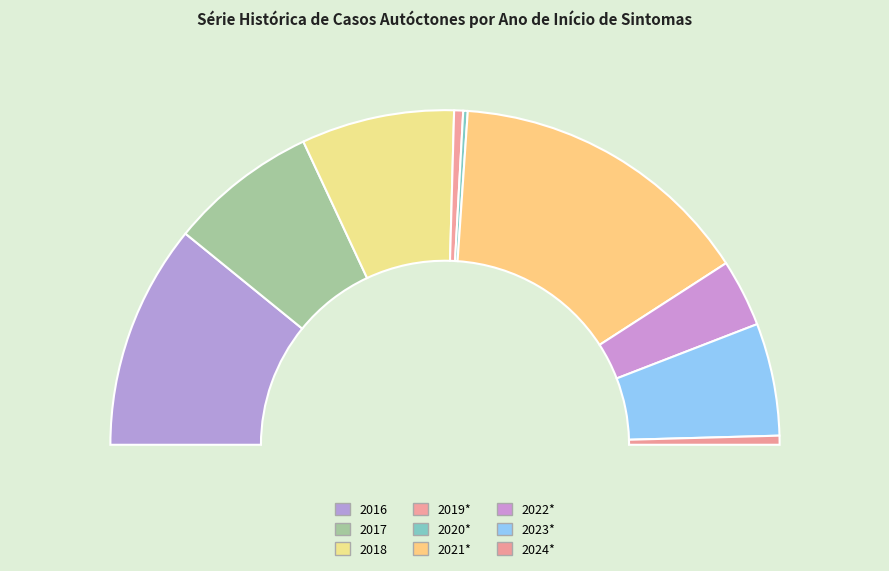

Is it true that 2019* is 11% of the pie?

False